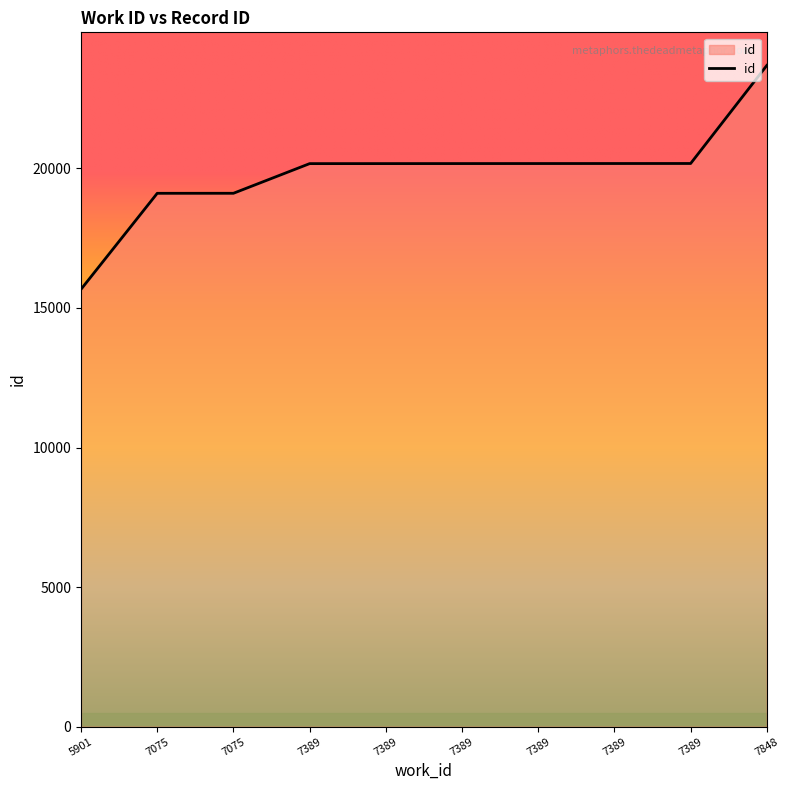

Which category has the highest value across all series?

7848